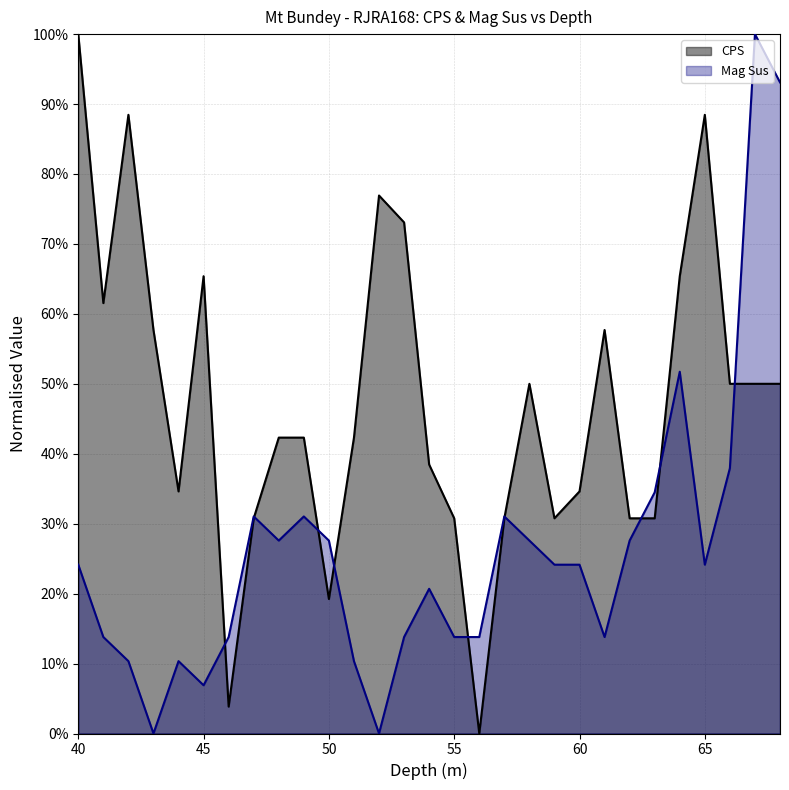

True or false: CPS and Mag Sus cross at least once.

True